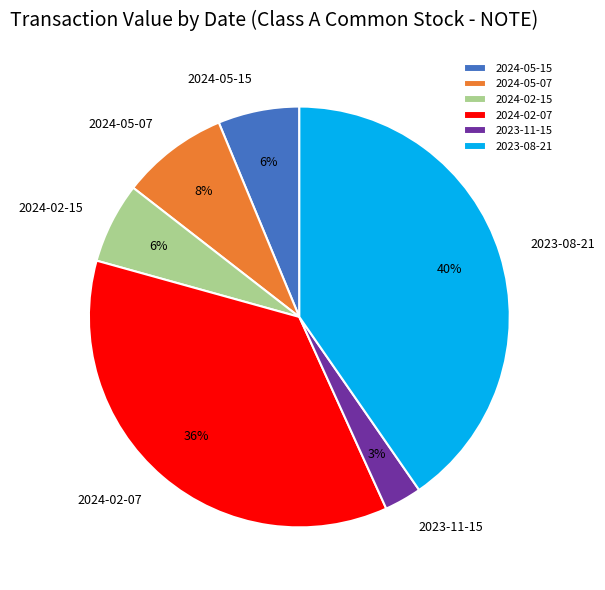

Do 2023-11-15 and 2024-05-07 together represent more than half of the pie?

No